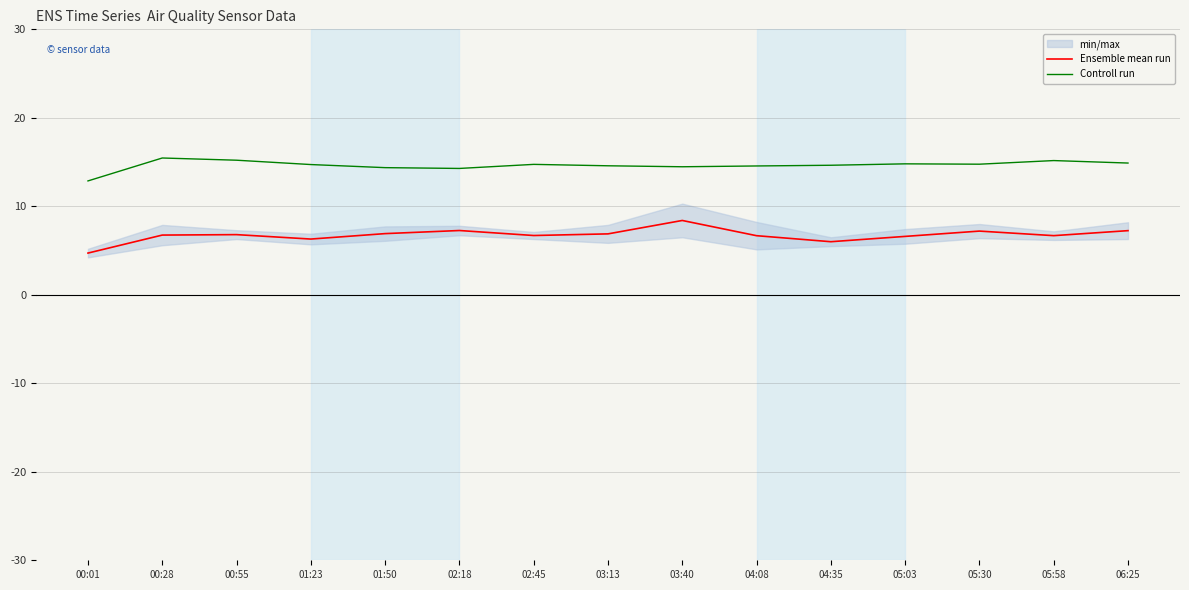

Reading right to left, extract all data points from this chart.

Ensemble mean run: 06:25=7.2	05:58=6.7	05:30=7.2	05:03=6.6	04:35=6.0	04:08=6.7	03:40=8.4	03:13=6.9	02:45=6.7	02:18=7.3	01:50=6.9	01:23=6.3	00:55=6.8	00:28=6.8	00:01=4.7
Controll run: 06:25=14.9	05:58=15.2	05:30=14.8	05:03=14.8	04:35=14.6	04:08=14.6	03:40=14.5	03:13=14.6	02:45=14.7	02:18=14.3	01:50=14.4	01:23=14.7	00:55=15.2	00:28=15.5	00:01=12.9